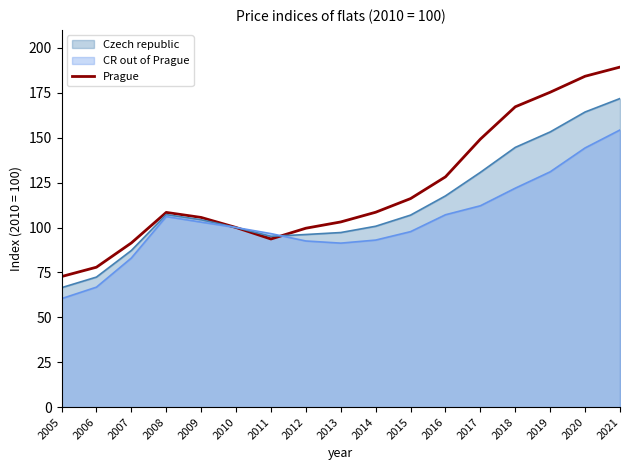

How many interior local valleys (lower than both neighbors) does the data have?

1